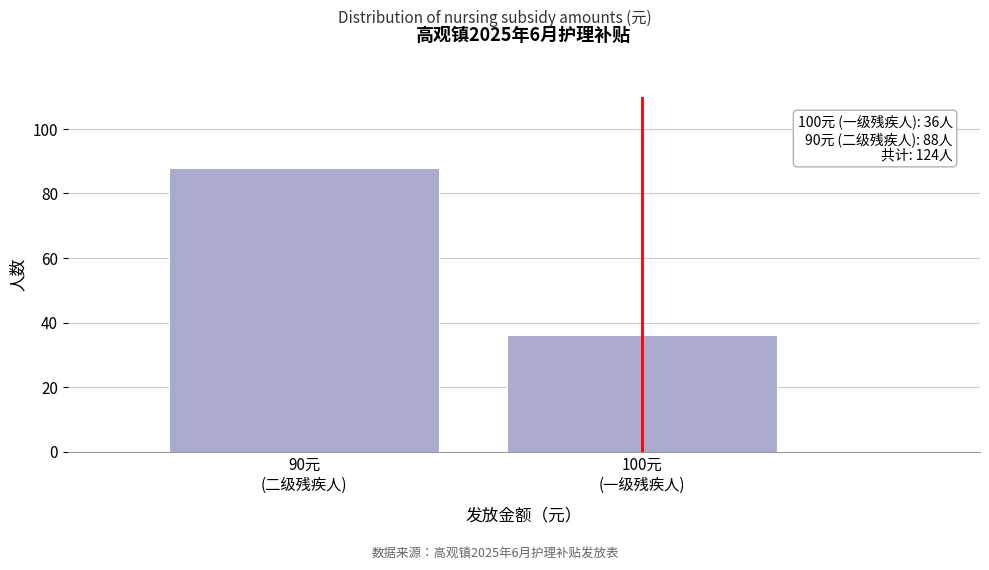

Reading right to left, transcribe all the data shown in this chart.

36	88